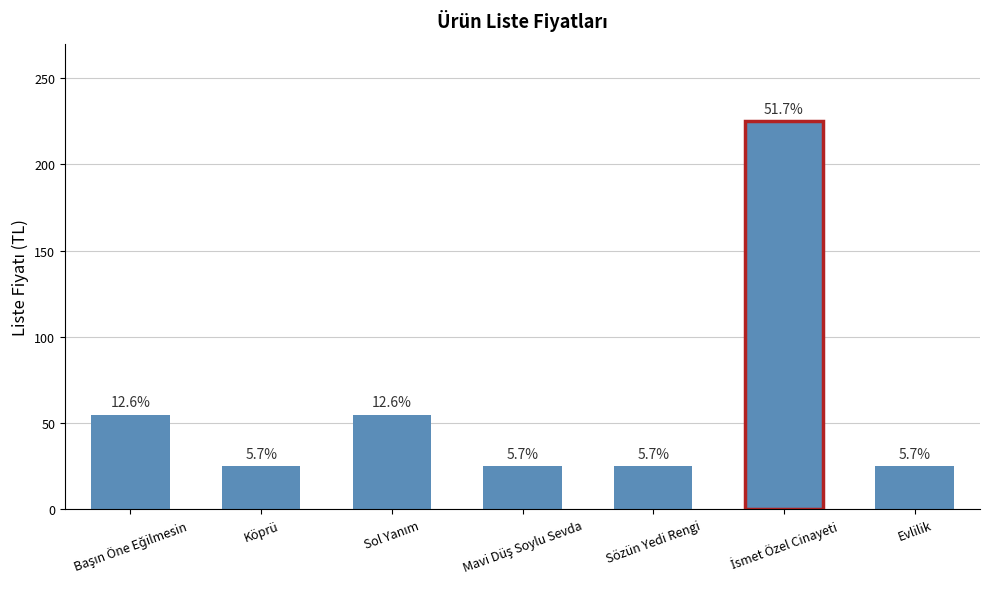

How many bars are there in total?

7